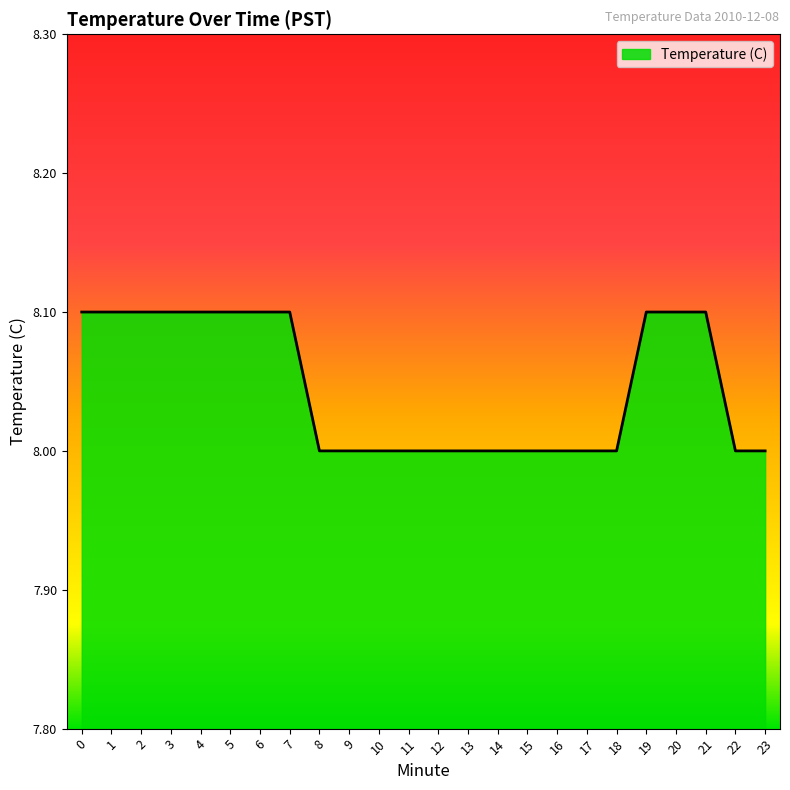

What is the ratio of the value at 11 to the value at 5?

1.0